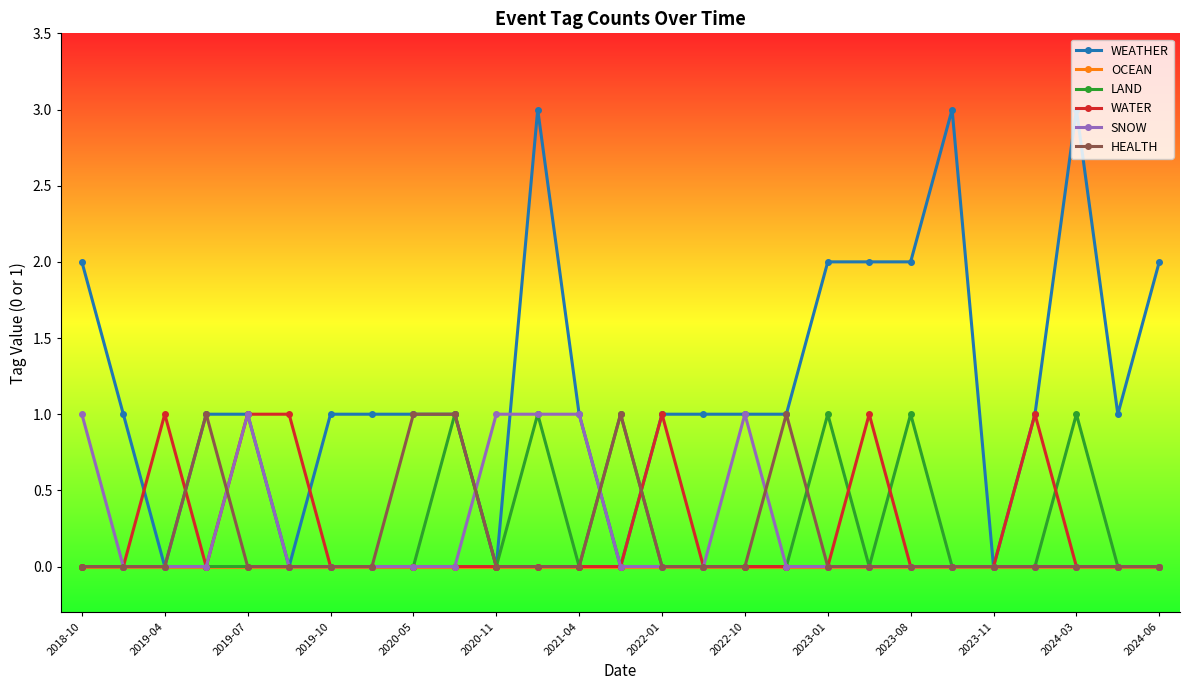

Reading left to right, what are all the values shown in this chart?

WEATHER: 2	1	0	1	1	0	1	1	1	1	0	3	1	0	1	1	1	1	2	2	2	3	0	1	3	1	2
OCEAN: 0	0	0	0	0	0	0	0	0	0	0	0	0	0	0	0	0	0	0	0	0	0	0	0	0	0	0
LAND: 0	0	0	0	0	0	0	0	0	1	0	1	0	1	0	0	0	0	1	0	1	0	0	0	1	0	0
WATER: 0	0	1	0	1	1	0	0	0	0	0	0	0	0	1	0	0	0	0	1	0	0	0	1	0	0	0
SNOW: 1	0	0	0	1	0	0	0	0	0	1	1	1	0	0	0	1	0	0	0	0	0	0	0	0	0	0
HEALTH: 0	0	0	1	0	0	0	0	1	1	0	0	0	1	0	0	0	1	0	0	0	0	0	0	0	0	0